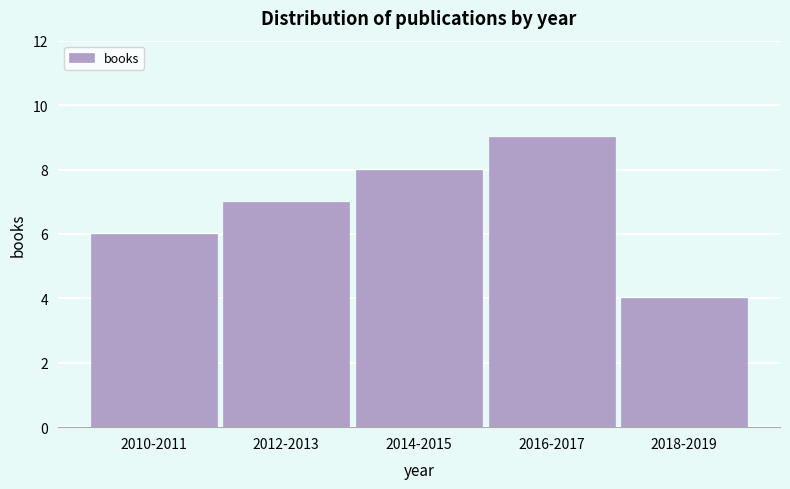

Reading left to right, transcribe all the data shown in this chart.

6	7	8	9	4